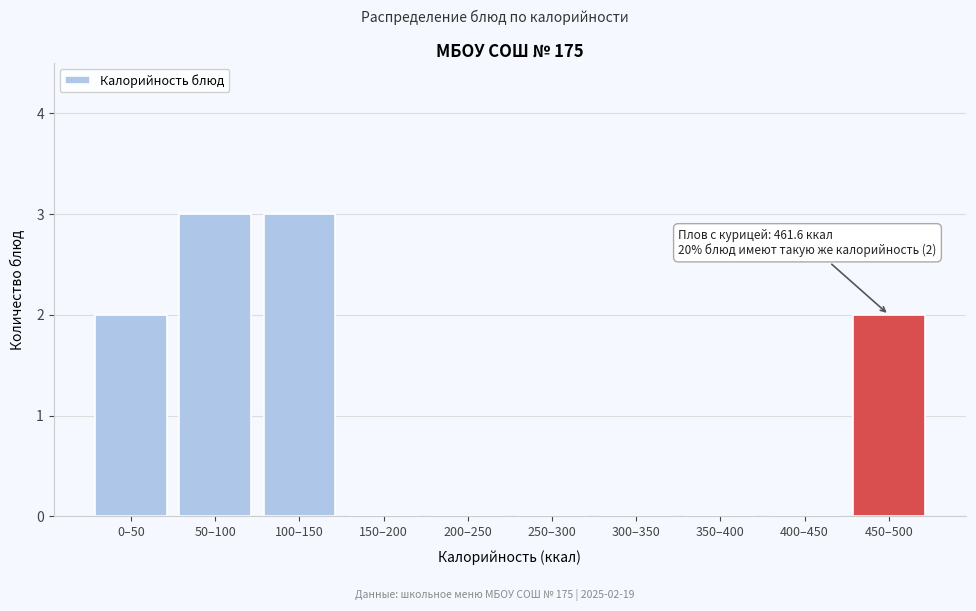

Reading right to left, list all the values displayed in this chart.

450–500=2	400–450=0	350–400=0	300–350=0	250–300=0	200–250=0	150–200=0	100–150=3	50–100=3	0–50=2